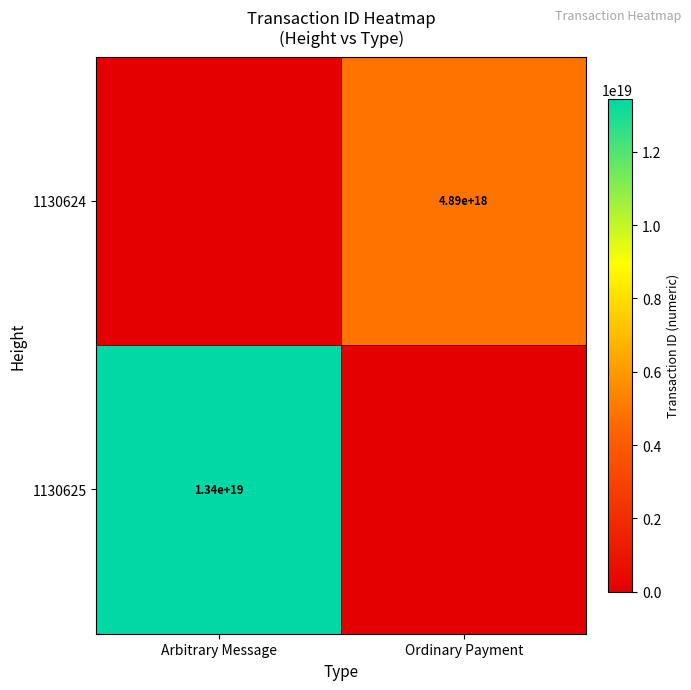

The value of 1130625 at Arbitrary Message is 13400000000000000000. True or false?

True